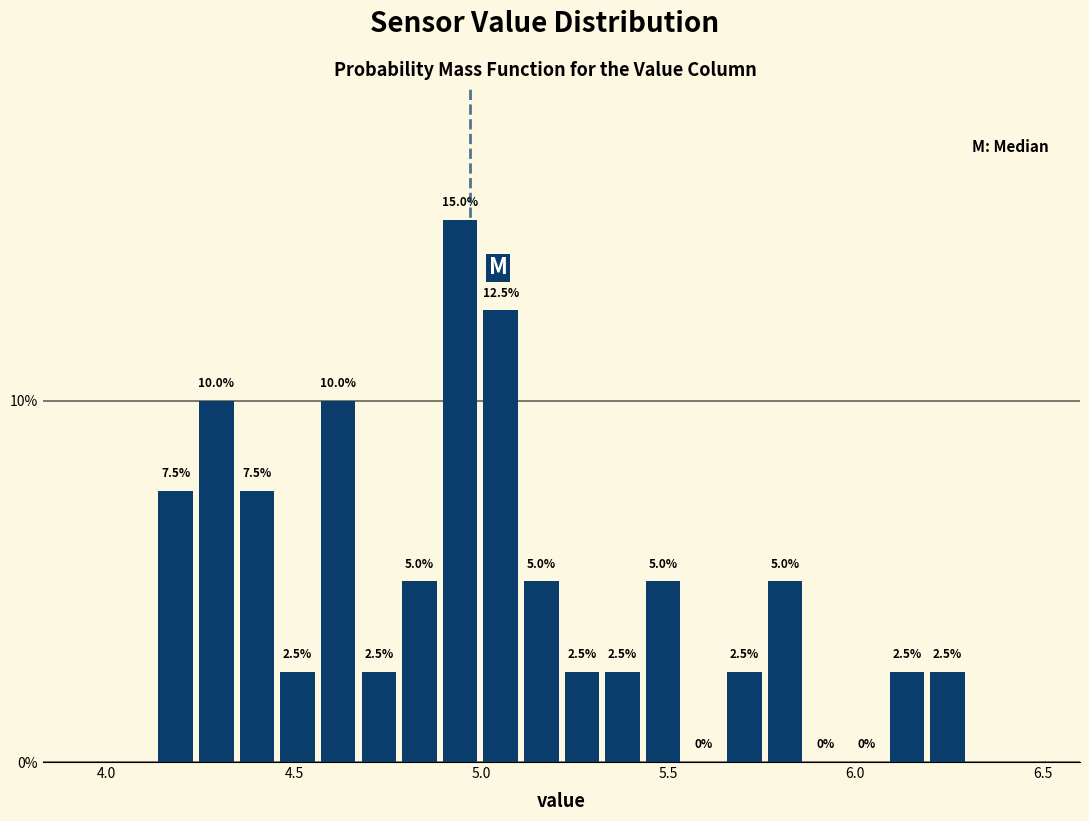

Around what value on the x-axis is the tallest bar? Give the approximate position of its centre, as read against the axis.

4.95